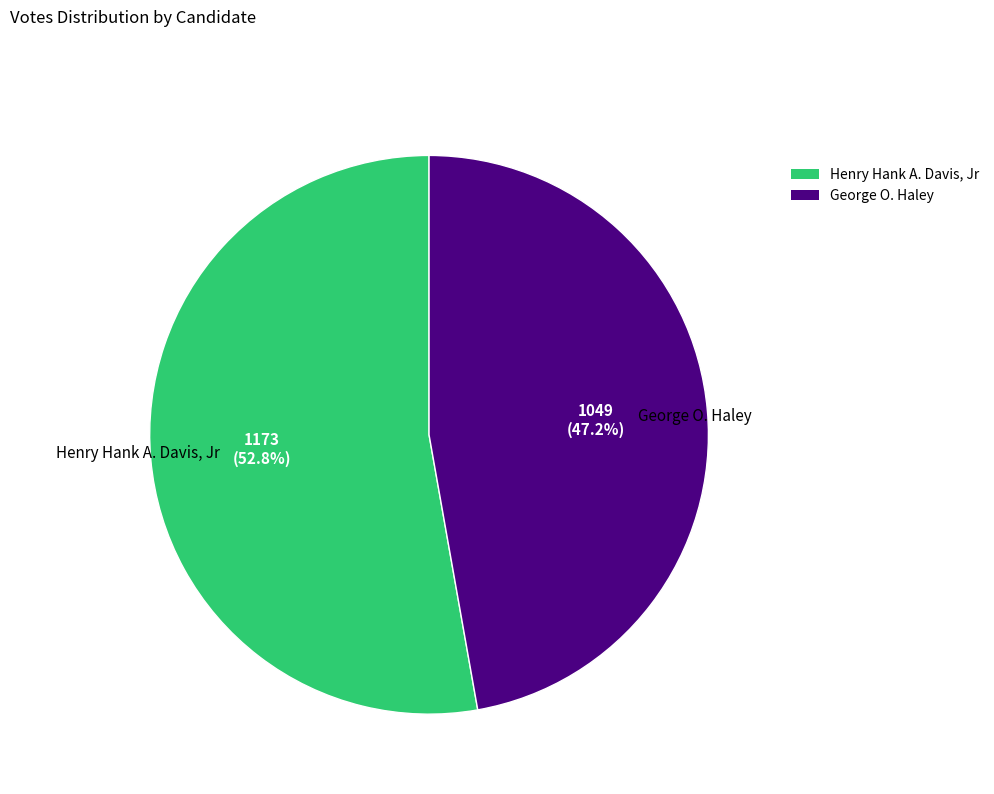

Which slice represents more than half of the pie?

Henry Hank A. Davis, Jr